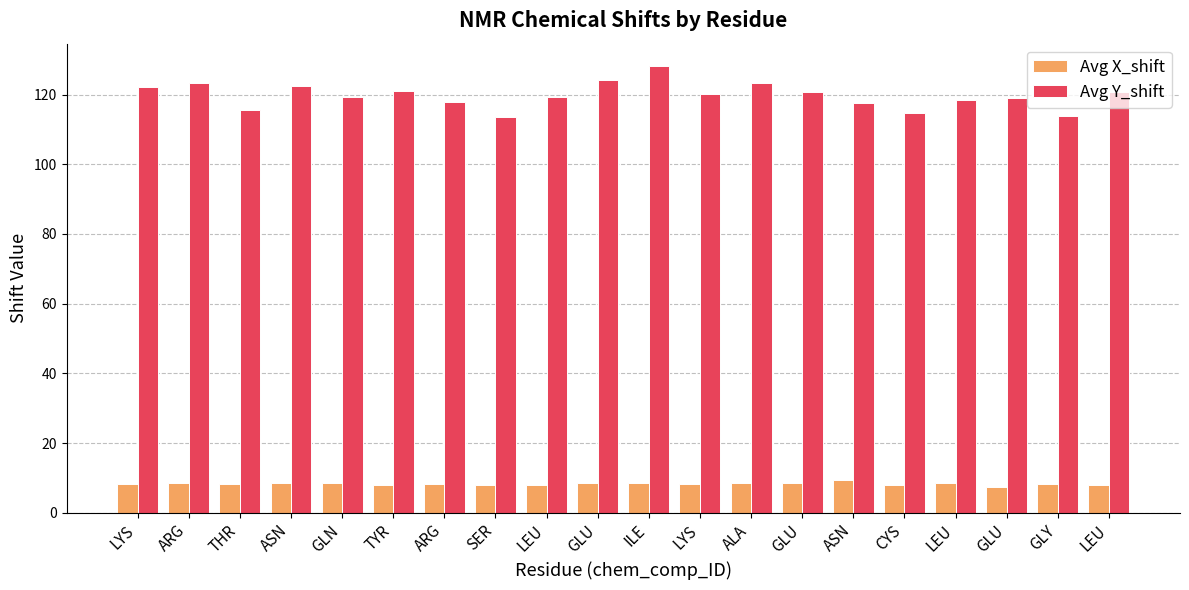

How many bars are there in total?

40